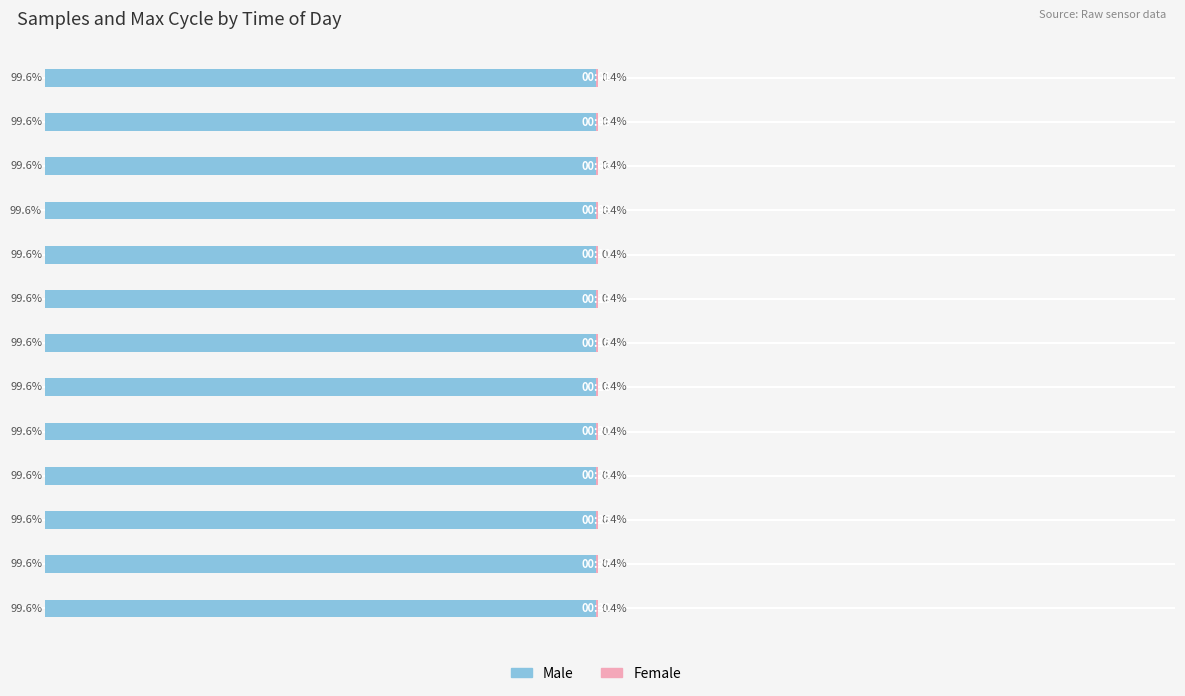

What is the sum of all Female values?

5.1